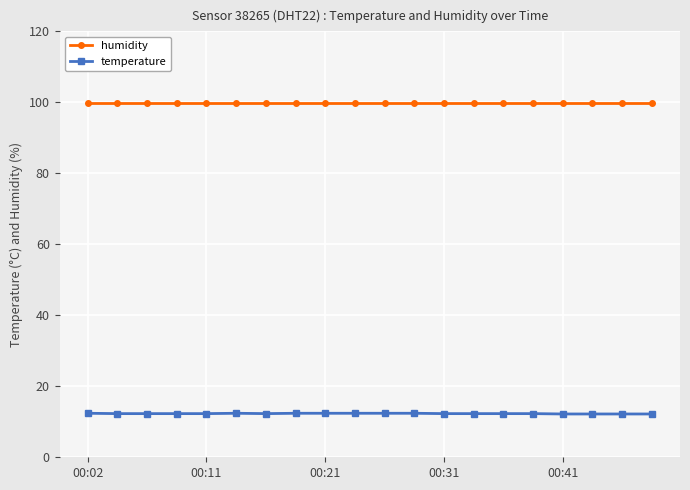

True or false: temperature and humidity cross at least once.

False